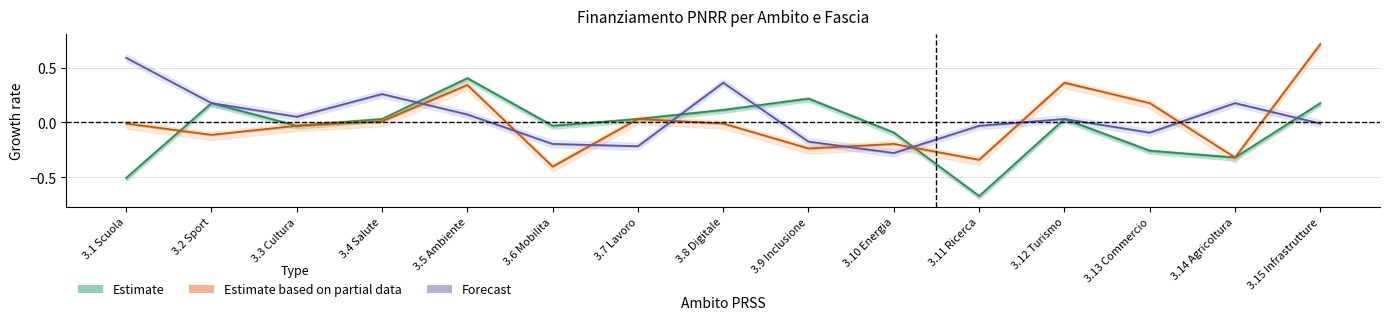

Is it true that Fascia A equals 1.0 at 3.1 Scuola?

False